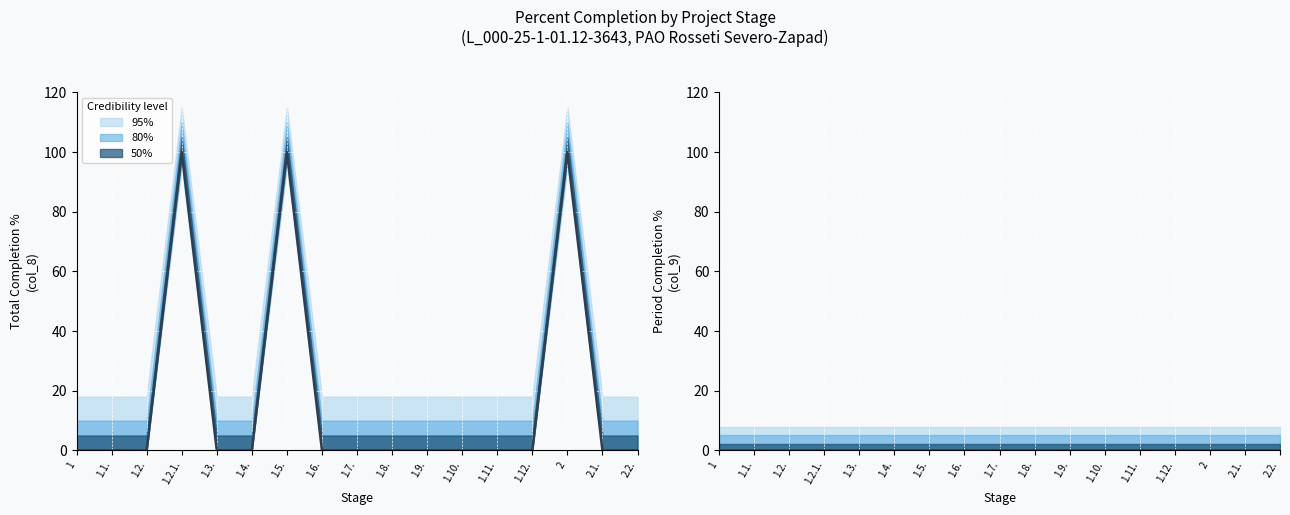

Reading left to right, list all the values displayed in this chart.

0	0	0	100	0	0	100	0	0	0	0	0	0	0	100	0	0